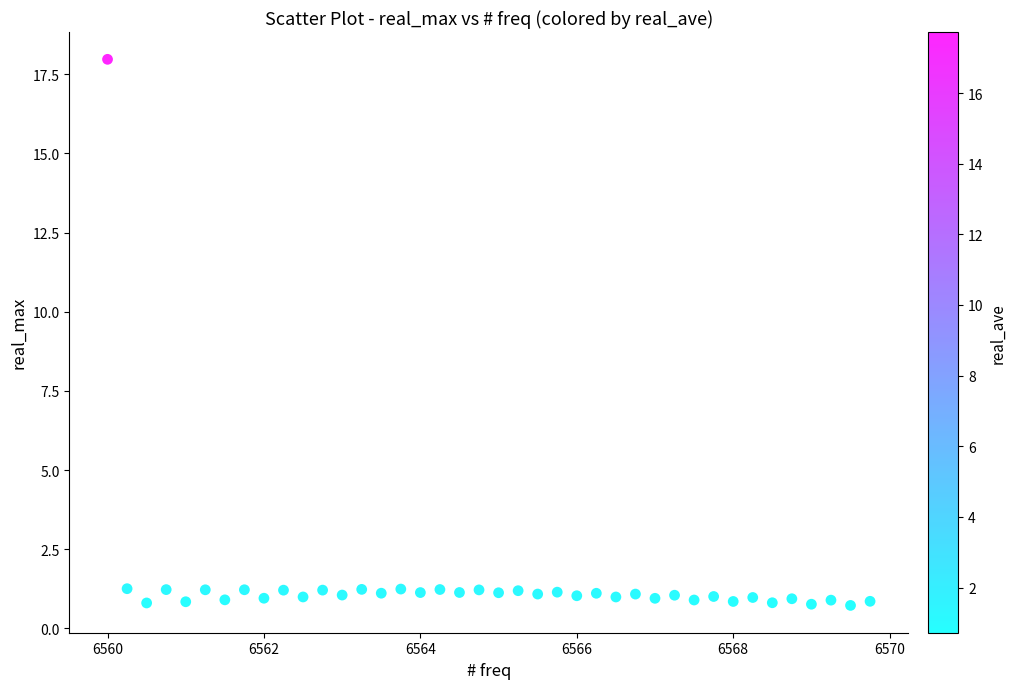

What is the range of Y values (max minus min)?

17.2